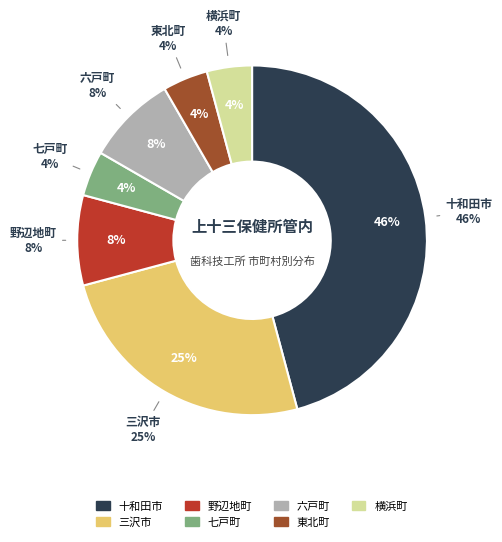

To the nearest percent, what is the combined percentage of 東北町 and 野辺地町?

12%